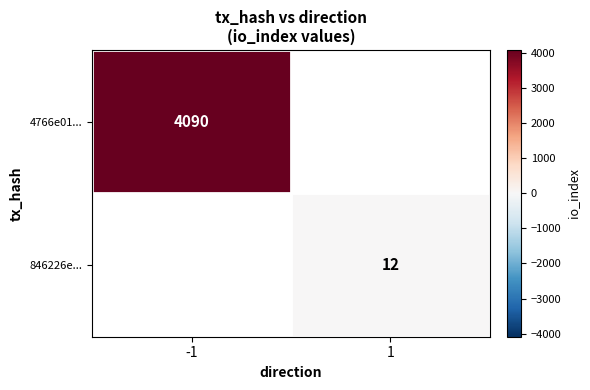

True or false: 846226e... has a value of 21 at 1.

False